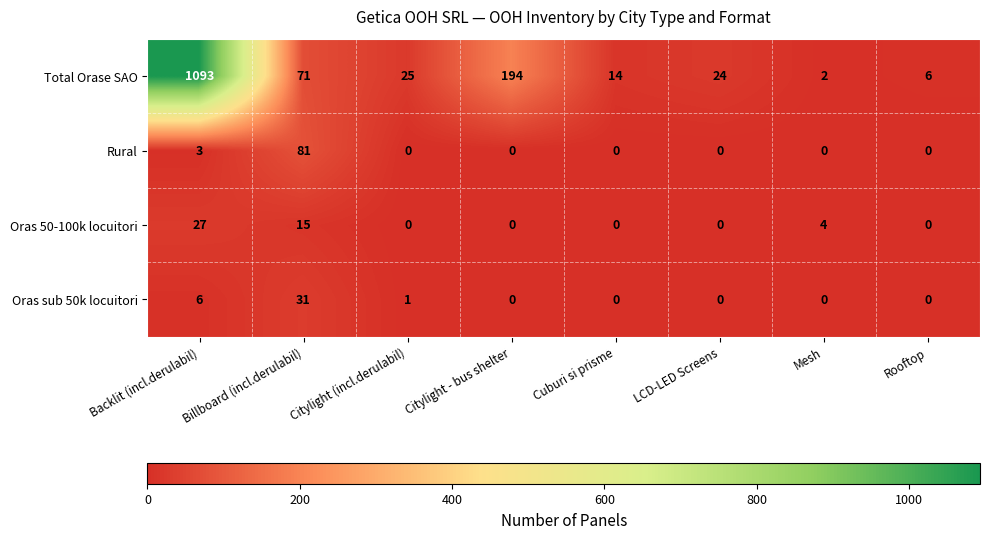

Which series has the widest spread of values?

Total Orase SAO